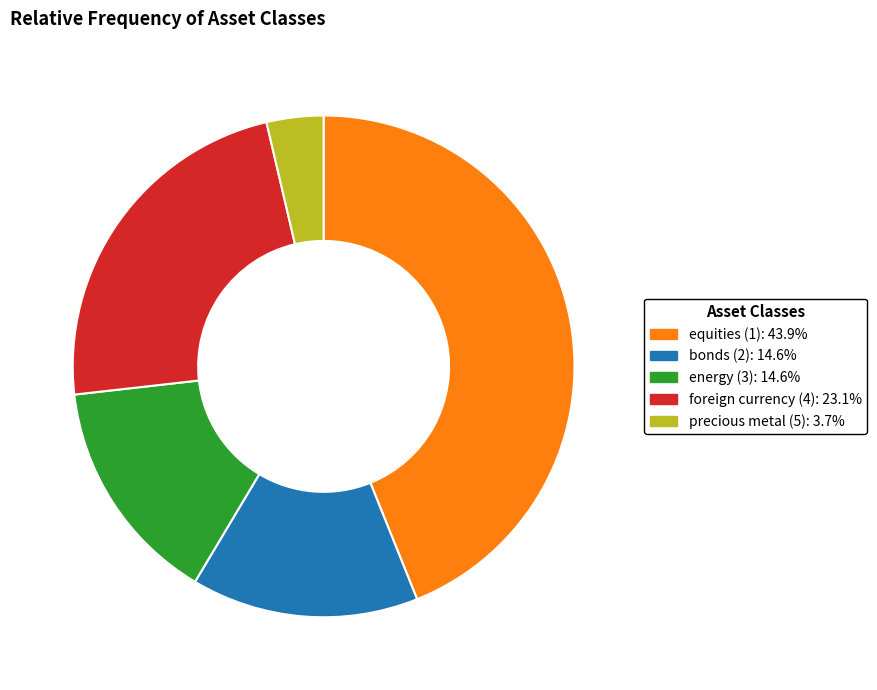

Count the number of slices in the pie.

5